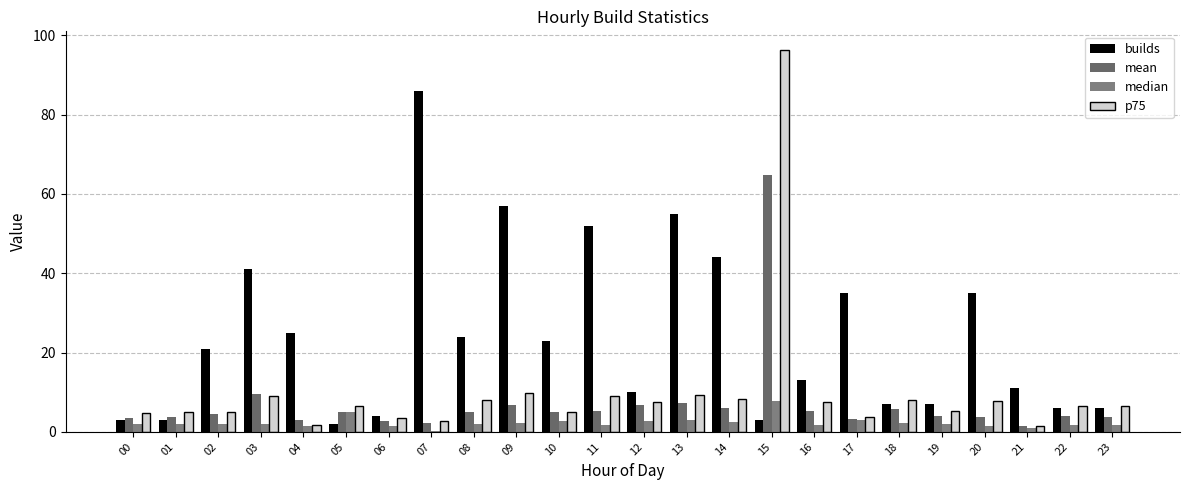

Reading left to right, transcribe all the data shown in this chart.

builds: 00=3.0	01=3.0	02=21.0	03=41.0	04=25.0	05=2.0	06=4.0	07=86.0	08=24.0	09=57.0	10=23.0	11=52.0	12=10.0	13=55.0	14=44.0	15=3.0	16=13.0	17=35.0	18=7.0	19=7.0	20=35.0	21=11.0	22=6.0	23=6.0
mean: 00=3.4	01=3.7	02=4.4	03=9.6	04=2.9	05=4.9	06=2.9	07=2.2	08=5.1	09=6.8	10=4.9	11=5.2	12=6.8	13=7.2	14=6.1	15=64.8	16=5.3	17=3.2	18=5.7	19=4.1	20=3.8	21=1.5	22=3.9	23=3.8
median: 00=1.9	01=2.0	02=1.9	03=2.1	04=1.5	05=4.9	06=1.4	07=0.2	08=1.9	09=2.2	10=2.6	11=1.7	12=2.6	13=3.0	14=2.4	15=7.7	16=1.7	17=3.0	18=2.2	19=1.9	20=1.4	21=0.9	22=1.8	23=1.8
p75: 00=4.8	01=5.0	02=4.9	03=9.0	04=1.7	05=6.6	06=3.4	07=2.6	08=7.9	09=9.8	10=4.9	11=8.9	12=7.5	13=9.3	14=8.2	15=96.2	16=7.4	17=3.8	18=8.0	19=5.3	20=7.7	21=1.5	22=6.6	23=6.5